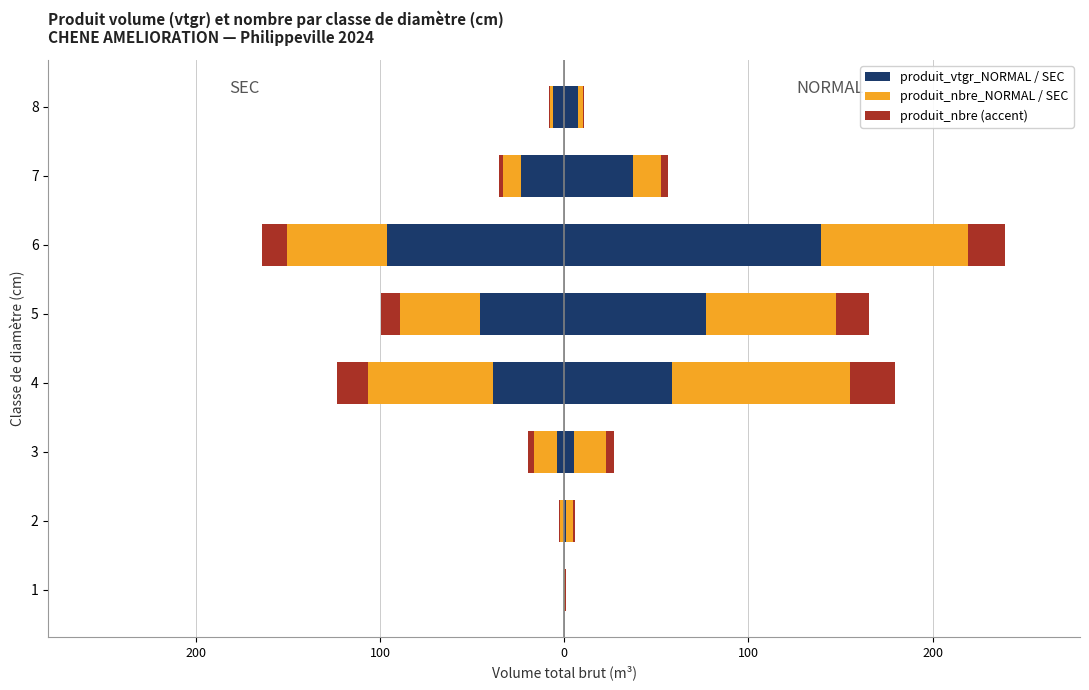

What is the value of the produit_nbre_SEC bar at the 4th from the left?

-67.8